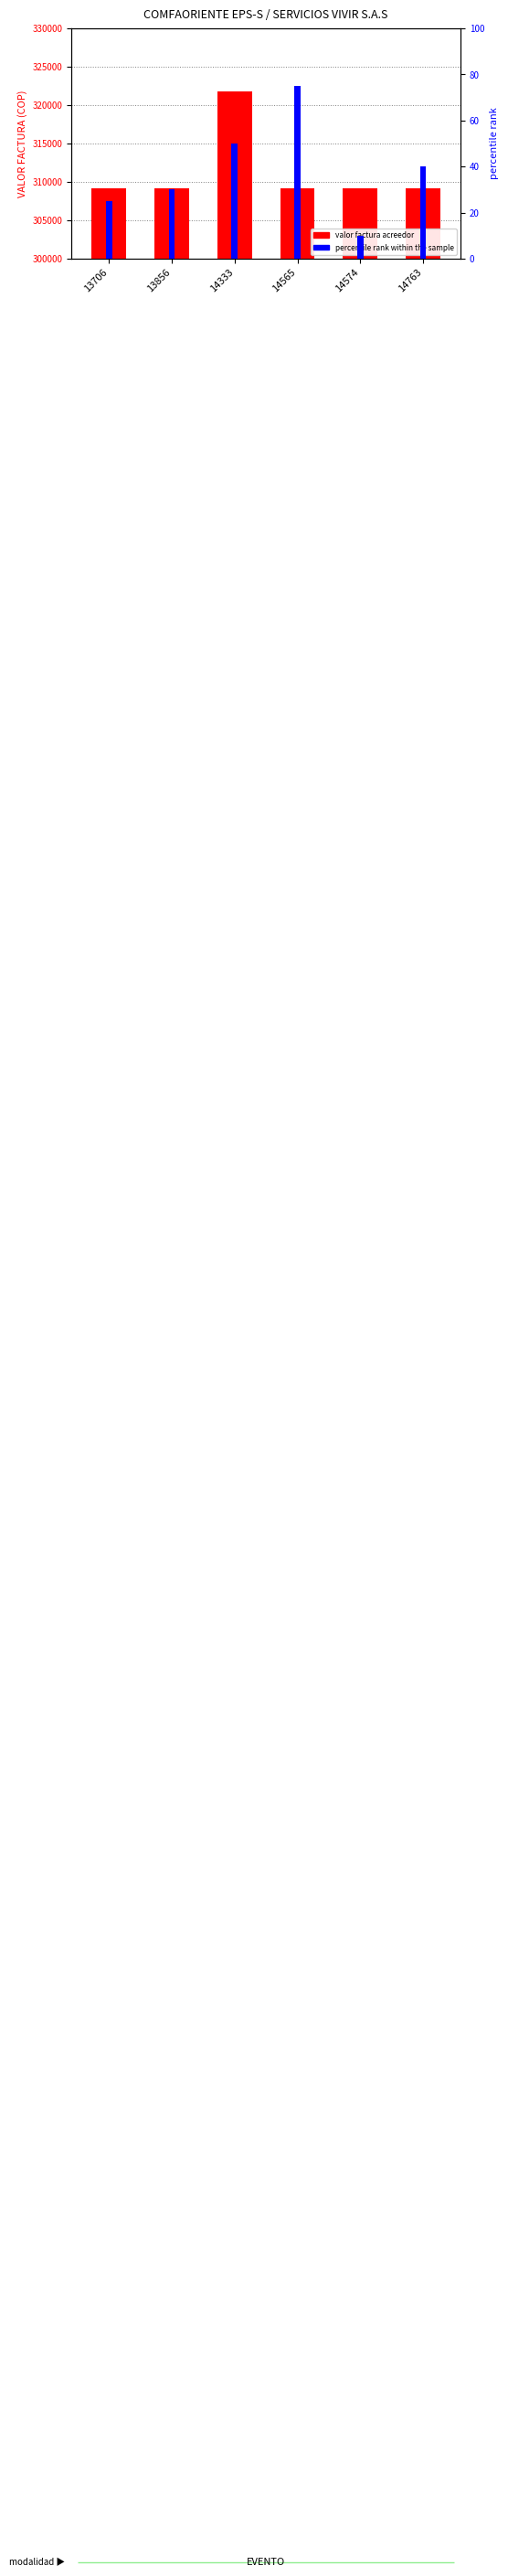

The value of percentile rank within the sample at 14565 is 75. True or false?

True